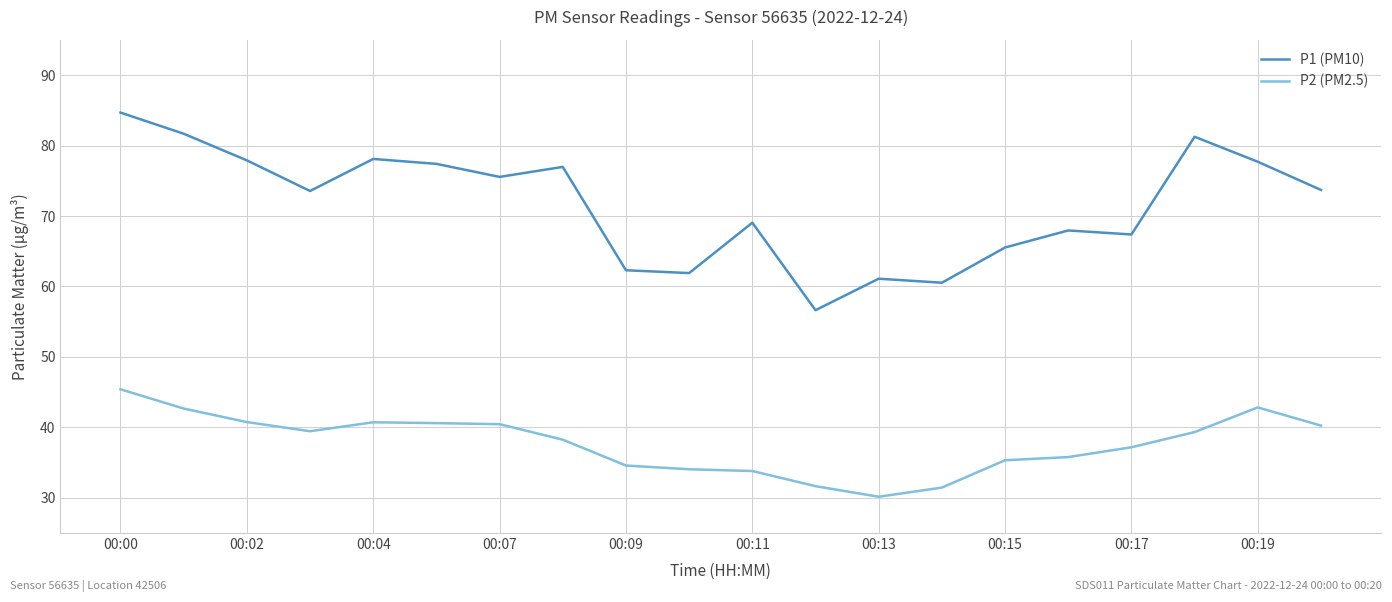

Rank the series by their maximum value, from lowest to highest.

P2 (PM2.5), P1 (PM10)